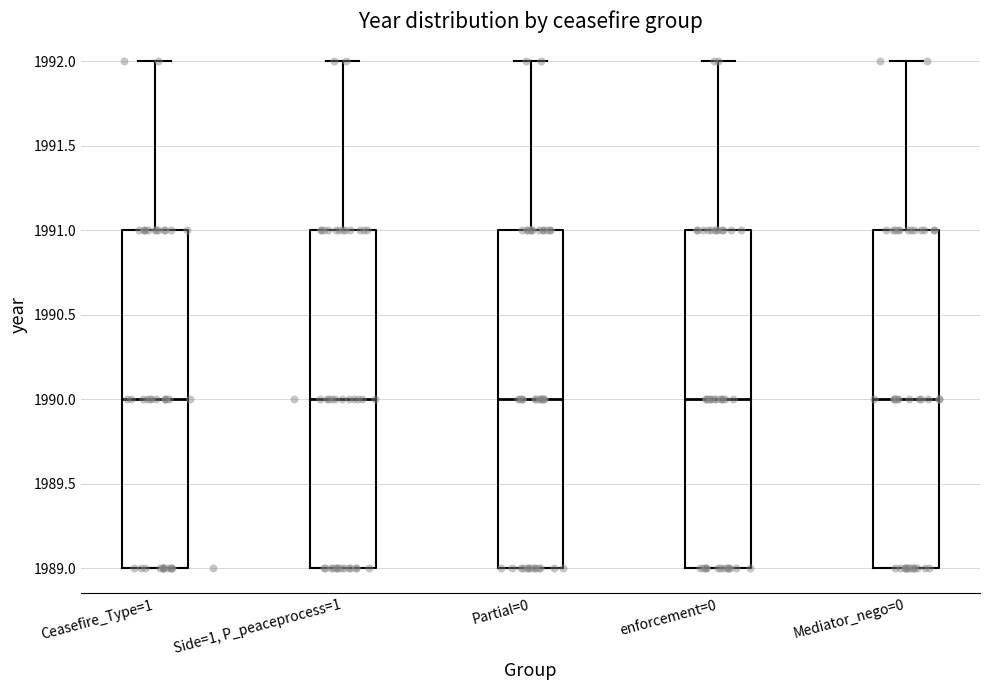

Reading left to right, transcribe this box plot: for each box, give where its median line is, the range the box spans, and where its two whiskers end, as read against the y-axis. The values are not printed on the chart, so give them approximately, as read against the axis.

Ceasefire_Type=1: median 1990, box 1989 to 1991, whiskers 1989 to 1992
Side=1, P_peaceprocess=1: median 1990, box 1989 to 1991, whiskers 1989 to 1992
Partial=0: median 1990, box 1989 to 1991, whiskers 1989 to 1992
enforcement=0: median 1990, box 1989 to 1991, whiskers 1989 to 1992
Mediator_nego=0: median 1990, box 1989 to 1991, whiskers 1989 to 1992